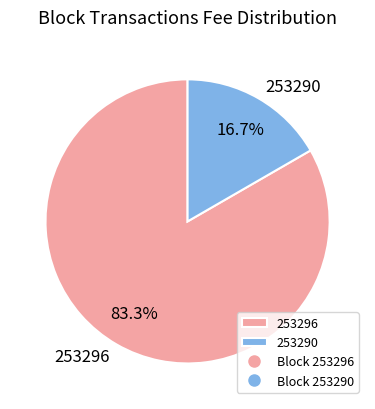

How many slices are in this pie chart?

2